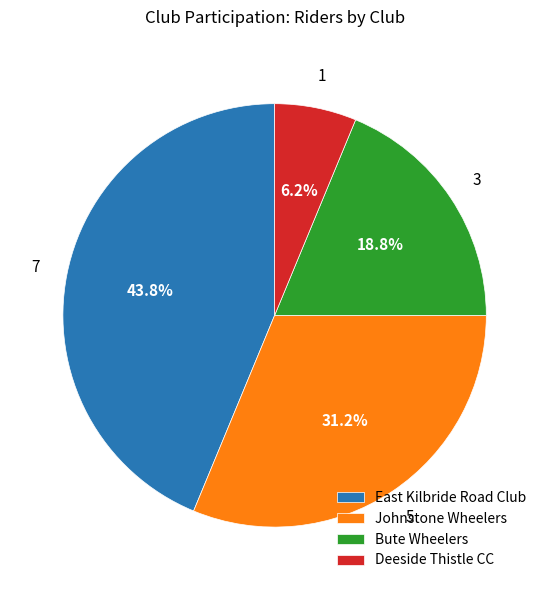

Rank the categories by value from highest to lowest.

East Kilbride Road Club, Johnstone Wheelers, Bute Wheelers, Deeside Thistle CC